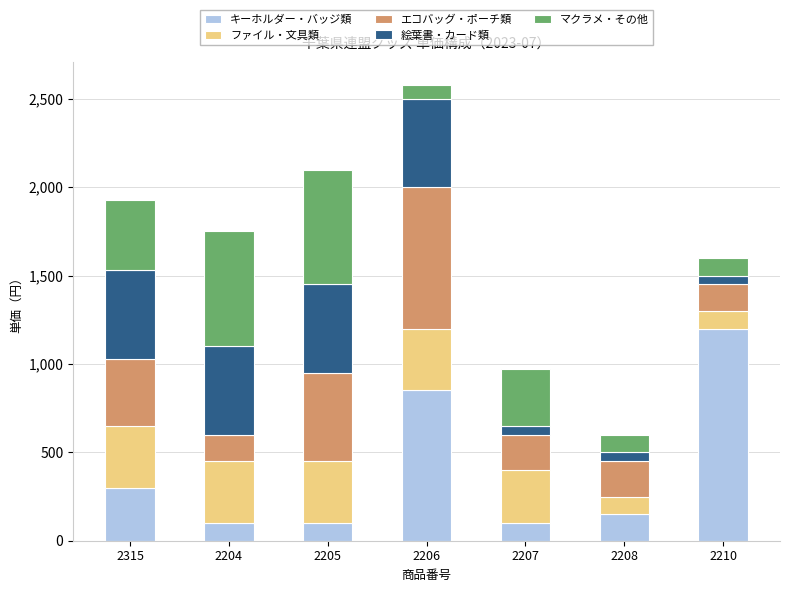

Is it true that キーホルダー・バッジ類 equals 850 at 2206?

True